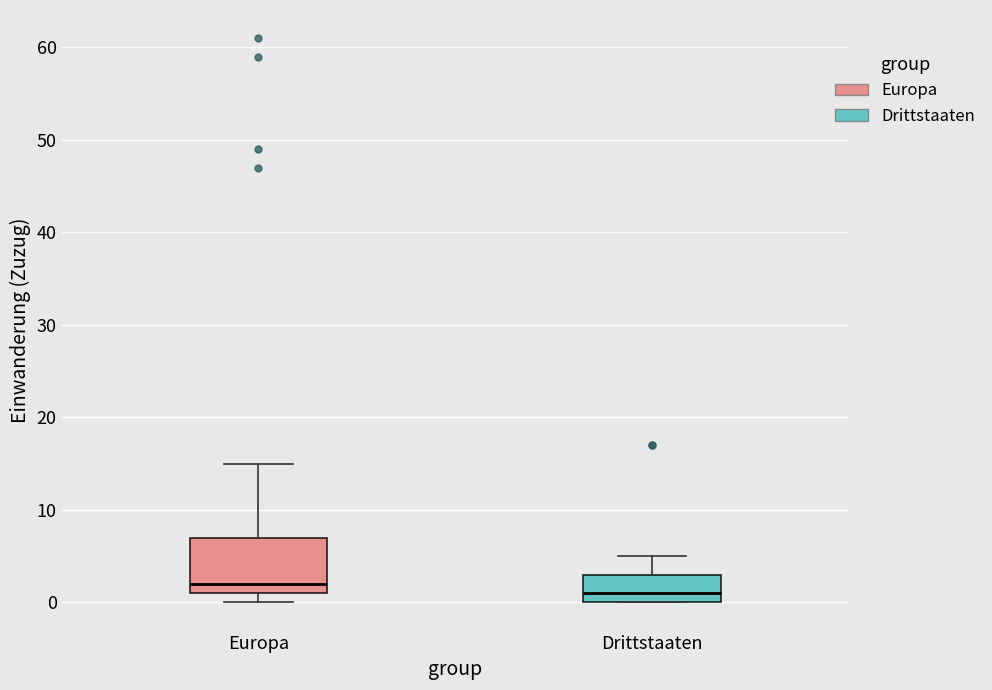

Reading left to right, read every box against the y-axis: the position of its median line, the range the box covers, and the ends of its whiskers. The values are not printed on the chart, so give them approximately, as read against the axis.

Europa: median 2, box 1 to 7, whiskers 0 to 15
Drittstaaten: median 1, box 0 to 3, whiskers 0 to 5